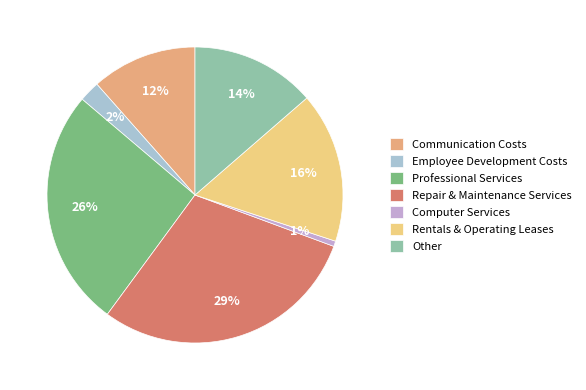

Is there any slice that represents more than half of the pie?

No